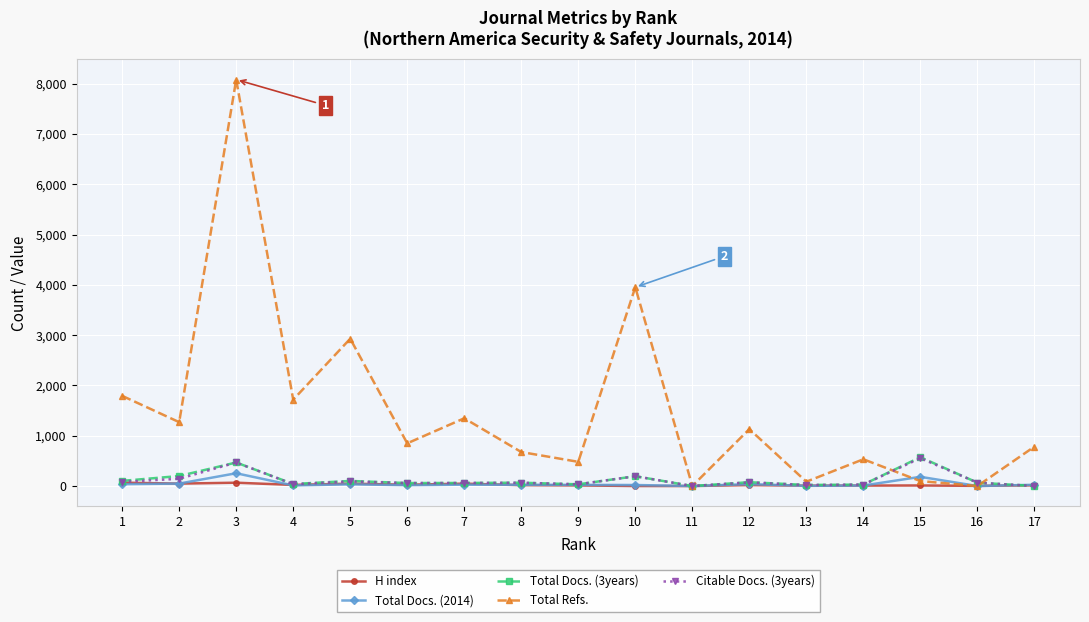

In Total Refs., how many points are higher than both neighbors (excluding endpoints)?

6